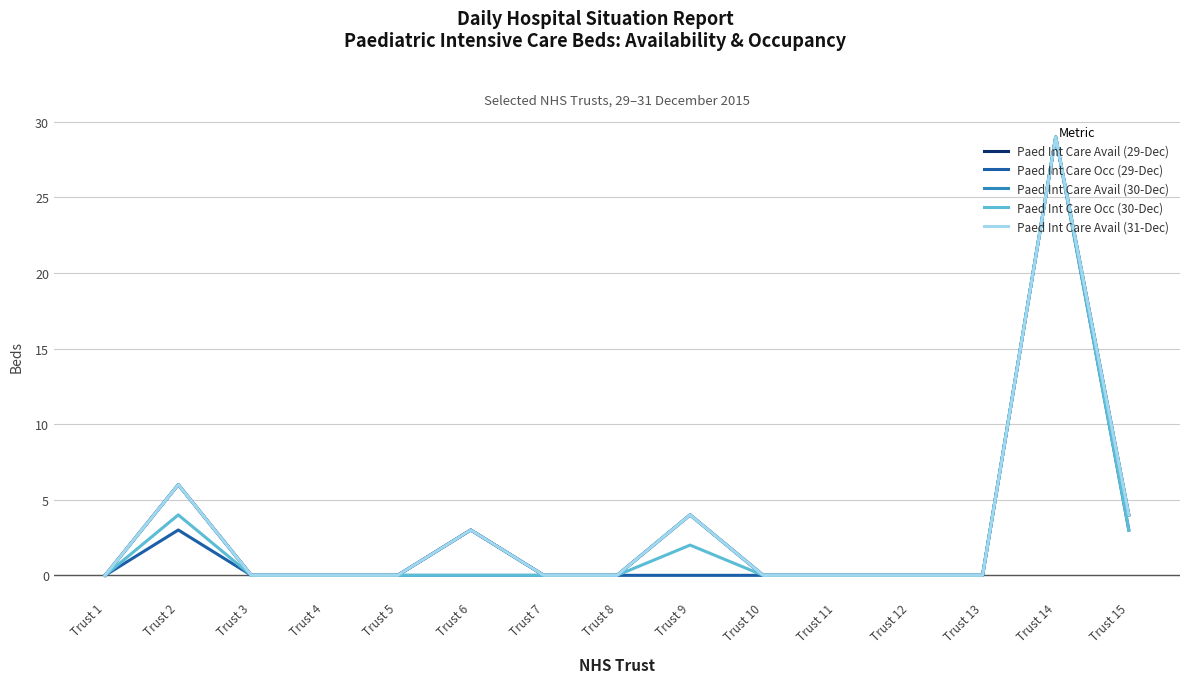

Does the chart have visible grid lines?

Yes